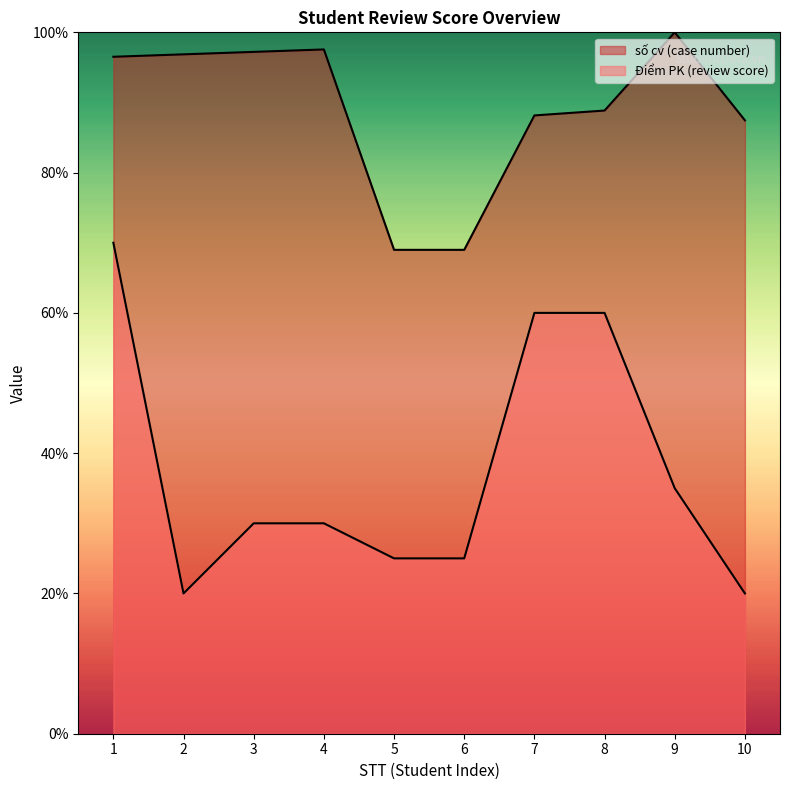

What is the value of the số cv (case number) point at the 2nd from the left?

9.7